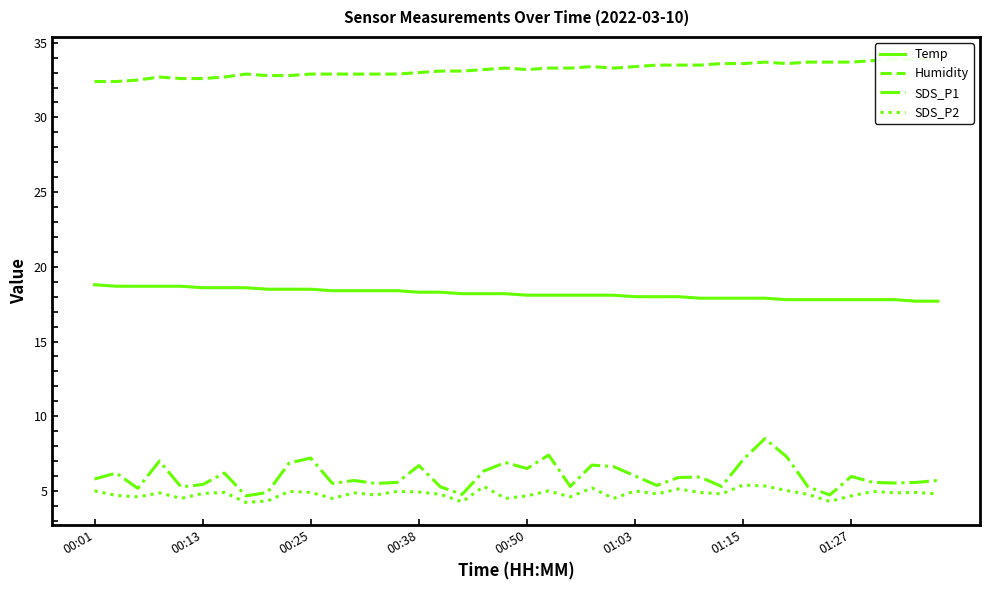

What is the total value across all series at 39?

62.1